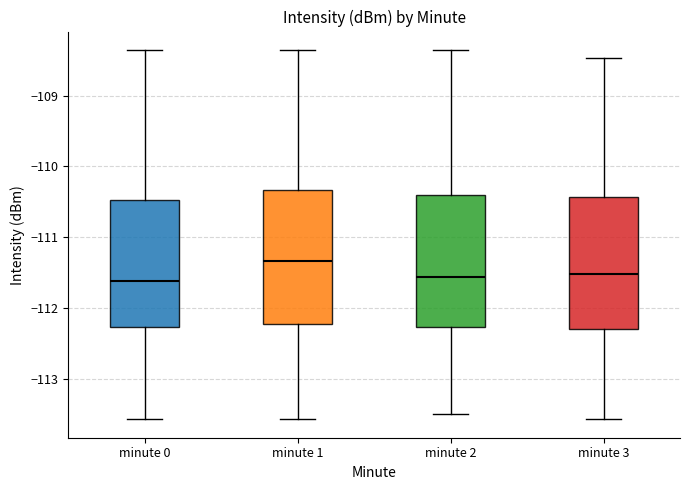

Reading left to right, read every box against the y-axis: the position of its median line, the range the box covers, and the ends of its whiskers. The values are not printed on the chart, so give them approximately, as read against the axis.

minute 0: median -111.6, box -112.3 to -110.5, whiskers -113.6 to -108.4
minute 1: median -111.3, box -112.2 to -110.3, whiskers -113.6 to -108.4
minute 2: median -111.6, box -112.3 to -110.4, whiskers -113.5 to -108.4
minute 3: median -111.5, box -112.3 to -110.4, whiskers -113.6 to -108.5